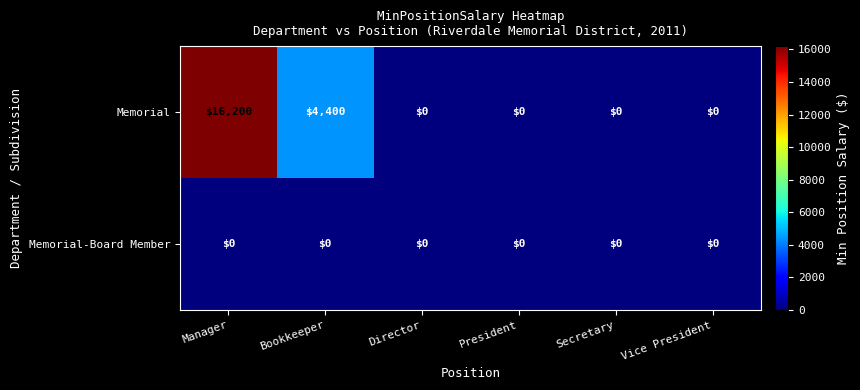

Reading left to right, what are all the values shown in this chart?

Memorial: Manager=16200	Bookkeeper=4400	Director=0	President=0	Secretary=0	Vice President=0
Memorial-Board Member: Manager=0	Bookkeeper=0	Director=0	President=0	Secretary=0	Vice President=0